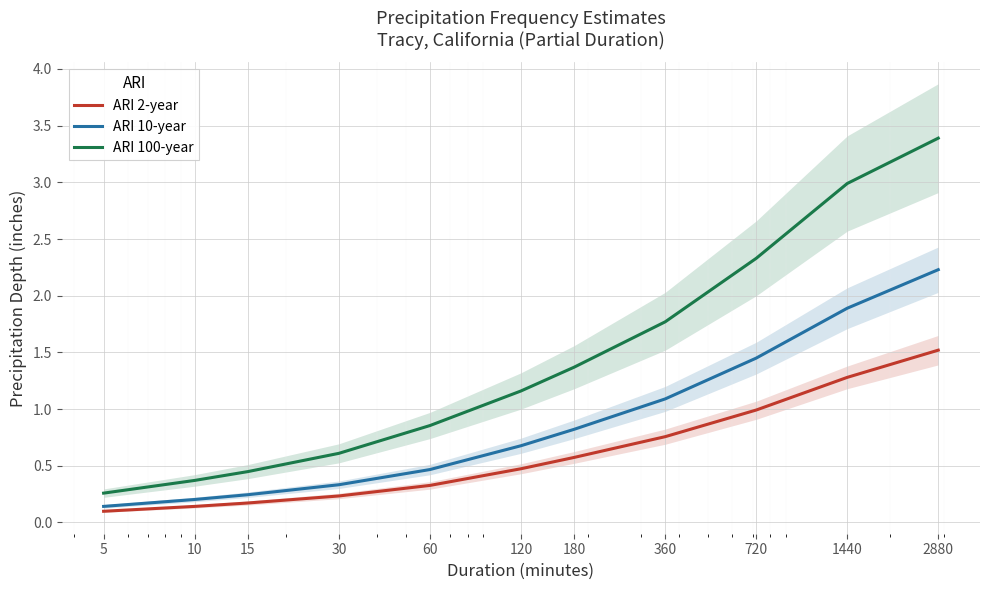

True or false: ARI 100-year and ARI 10-year intersect in this chart.

False